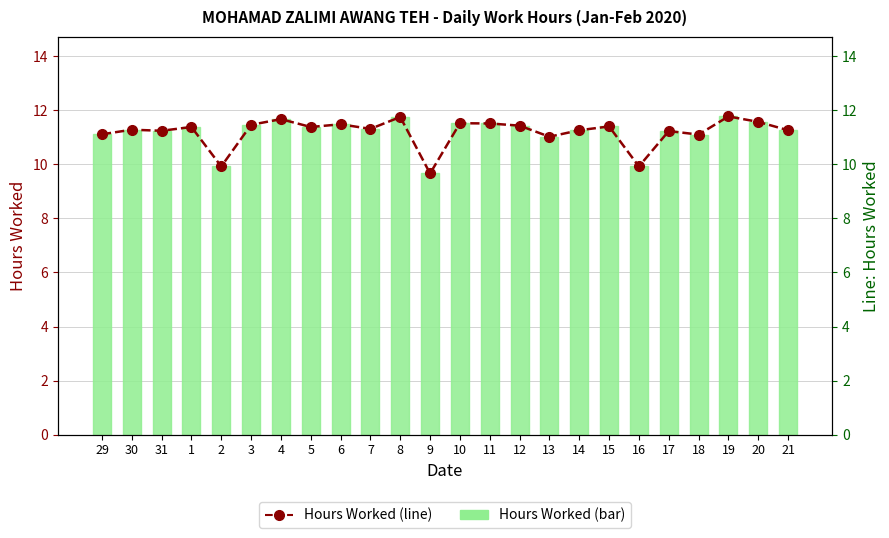

Reading left to right, what are all the values shown in this chart?

Hours Worked: 29=11.1	30=11.3	31=11.2	1=11.4	2=9.9	3=11.5	4=11.7	5=11.4	6=11.5	7=11.3	8=11.8	9=9.7	10=11.5	11=11.5	12=11.4	13=11.0	14=11.3	15=11.4	16=9.9	17=11.2	18=11.1	19=11.8	20=11.6	21=11.3
Hours Worked (line): 29=11.1	30=11.3	31=11.2	1=11.4	2=9.9	3=11.5	4=11.7	5=11.4	6=11.5	7=11.3	8=11.8	9=9.7	10=11.5	11=11.5	12=11.4	13=11.0	14=11.3	15=11.4	16=9.9	17=11.2	18=11.1	19=11.8	20=11.6	21=11.3